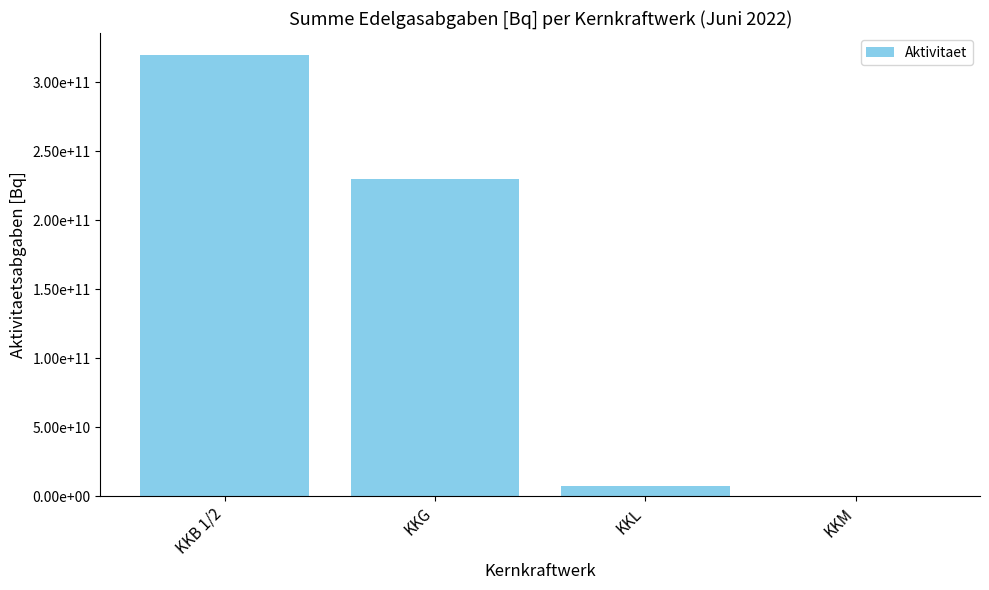

Rank the categories by value from lowest to highest.

KKM, KKL, KKG, KKB 1/2